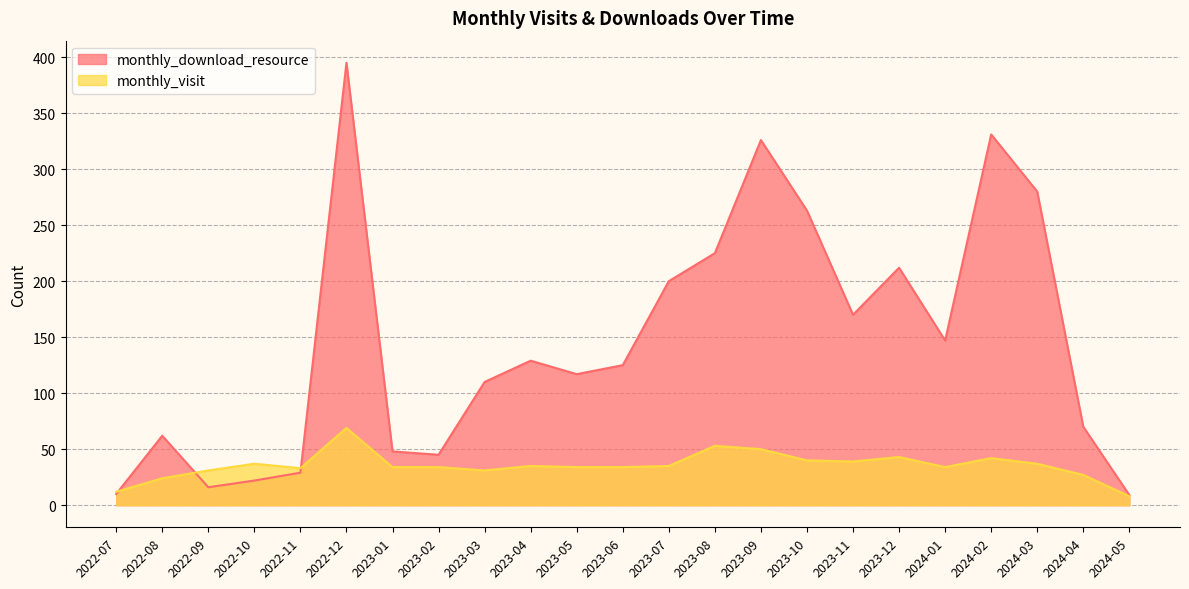

Which series has the widest spread of values?

monthly_download_resource